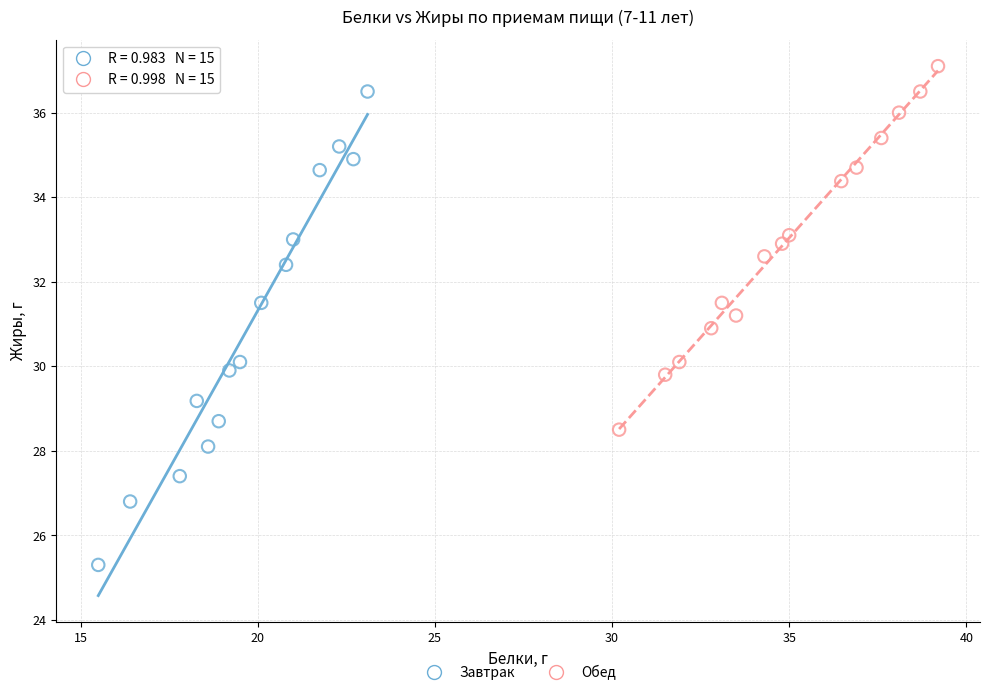

What are all the series names shown in the legend?

Завтрак, Обед